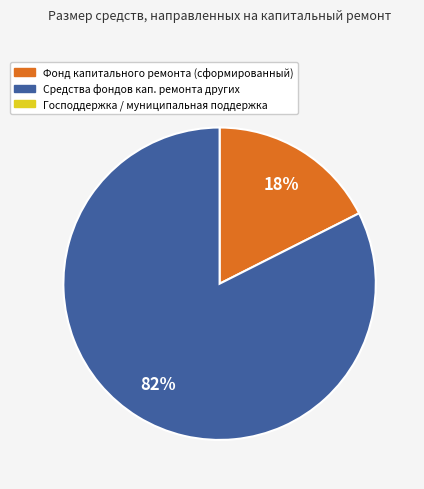

Is there a majority slice in this chart?

Yes